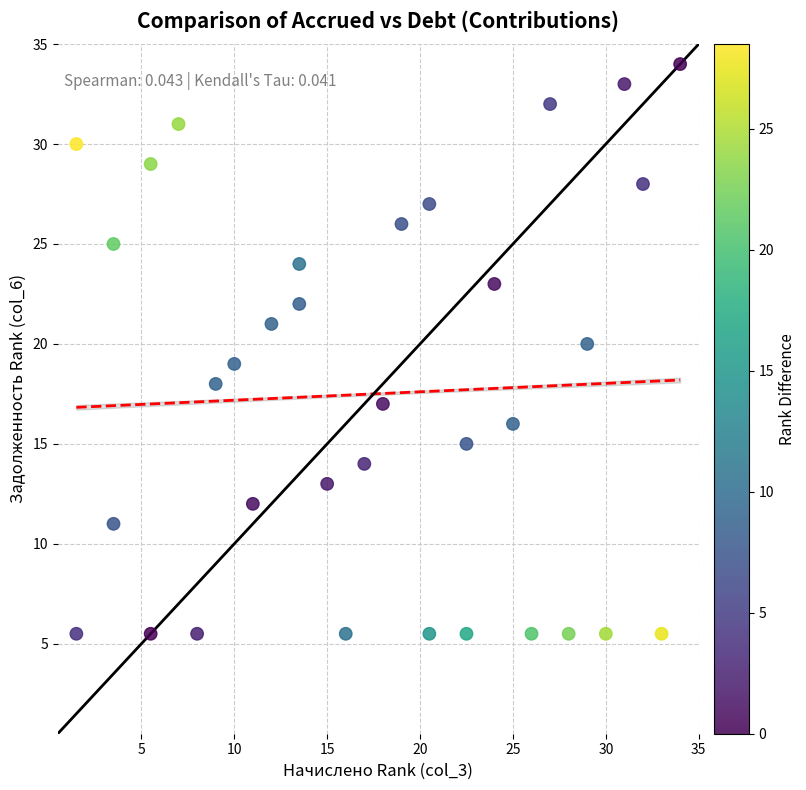

What is the range of Y values (max minus min)?

28.5